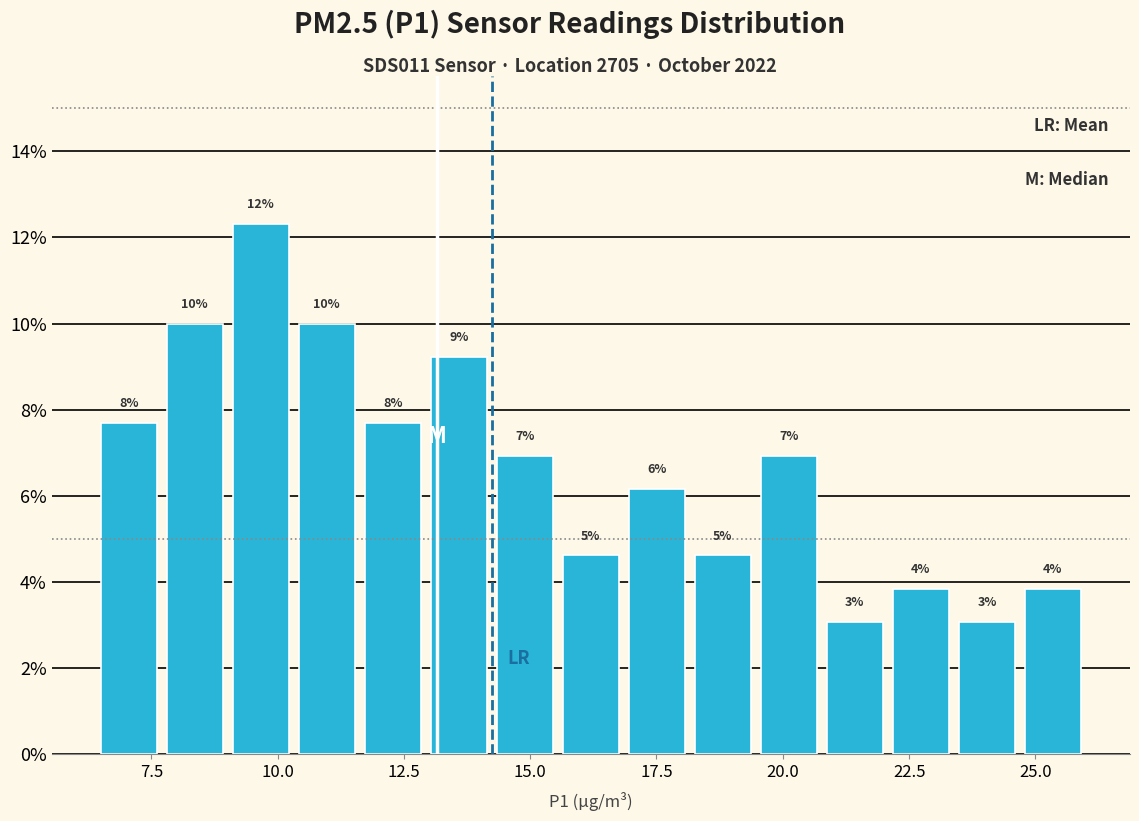

Around what value on the x-axis is the tallest bar? Give the approximate position of its centre, as read against the axis.

9.5